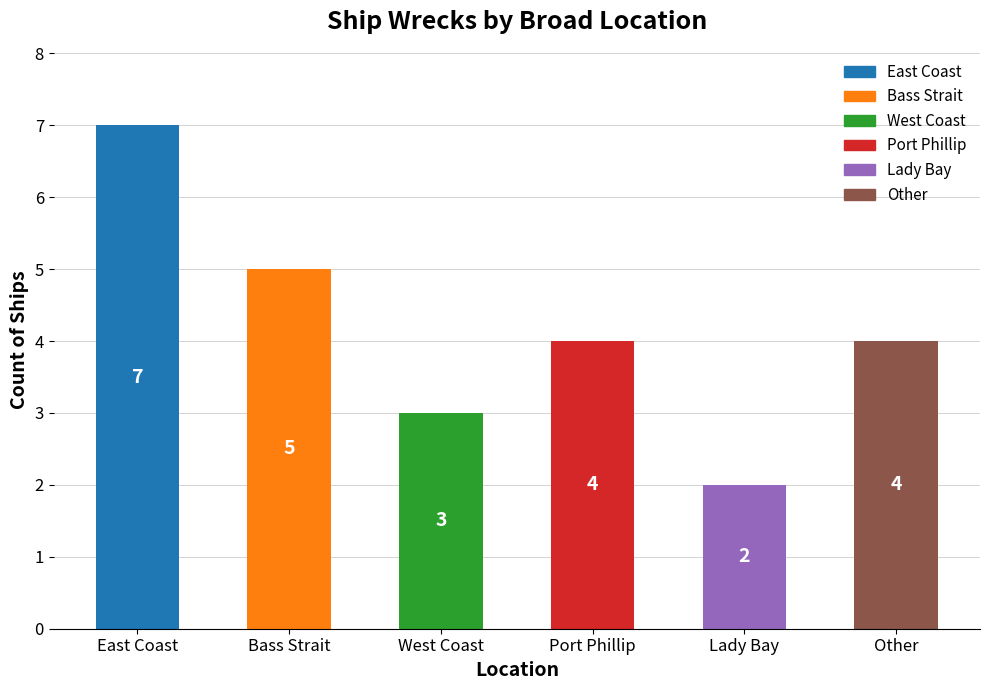

Does the chart contain stacked bars?

No